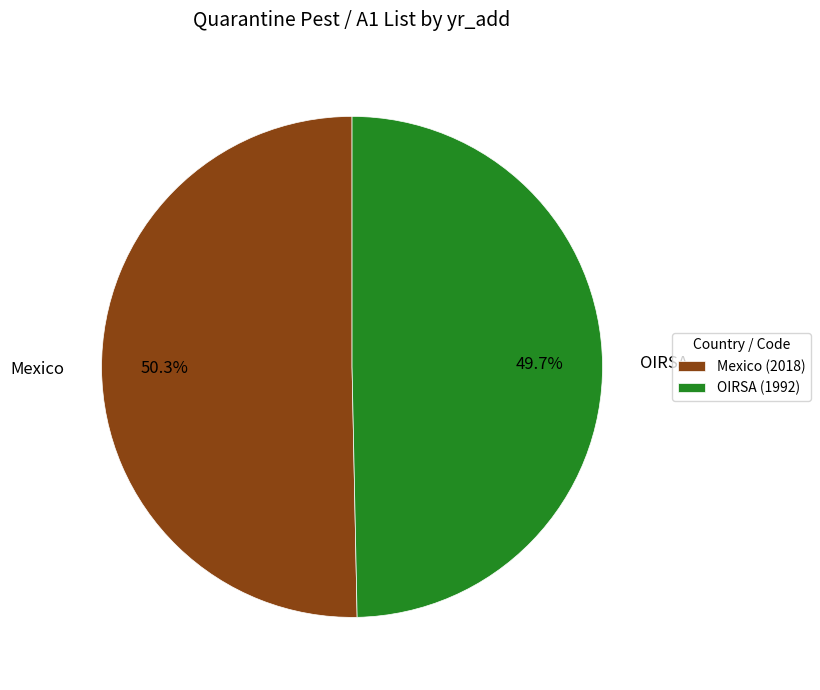

Count the number of slices in the pie.

2